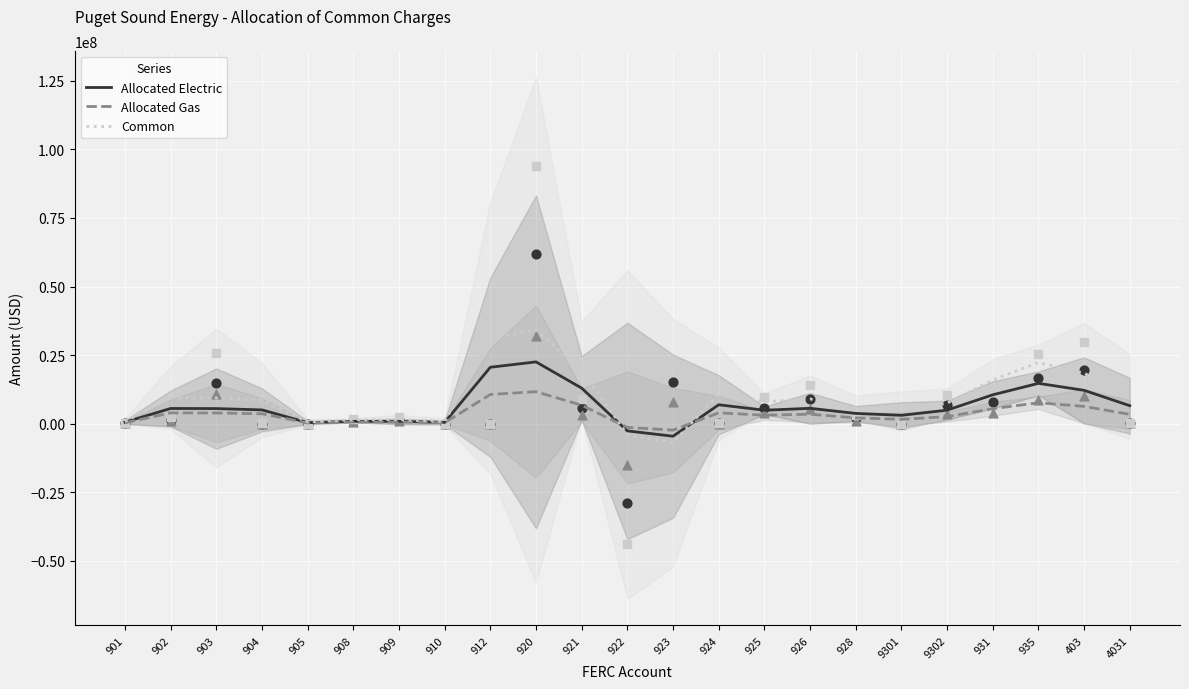

At which category is the sum across all series the highest?

920